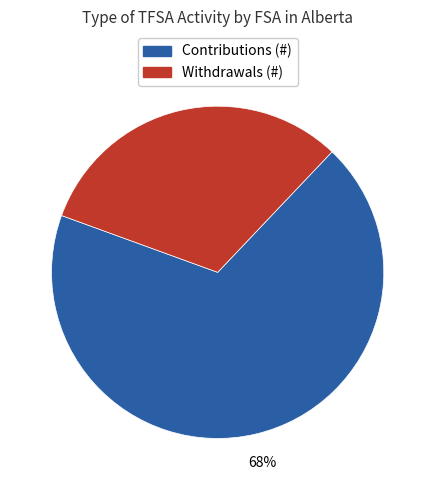

To the nearest percent, what is the average slice percentage?

50%